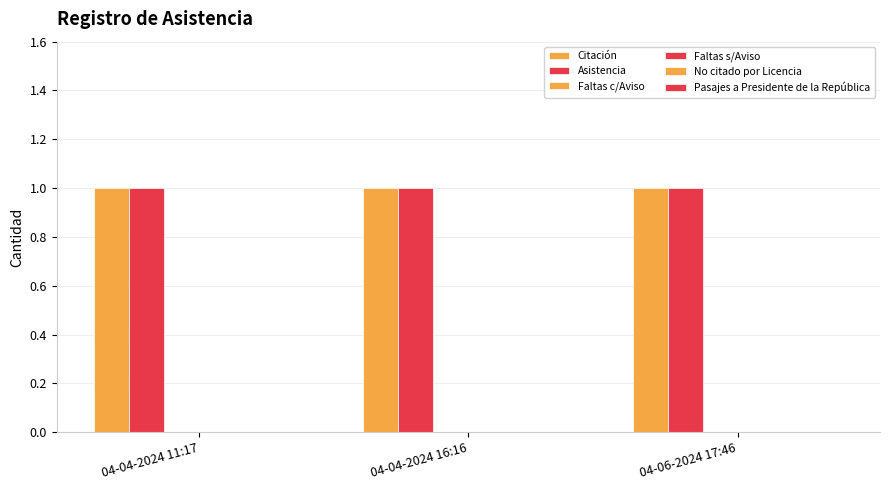

How many data points does each series have?

3